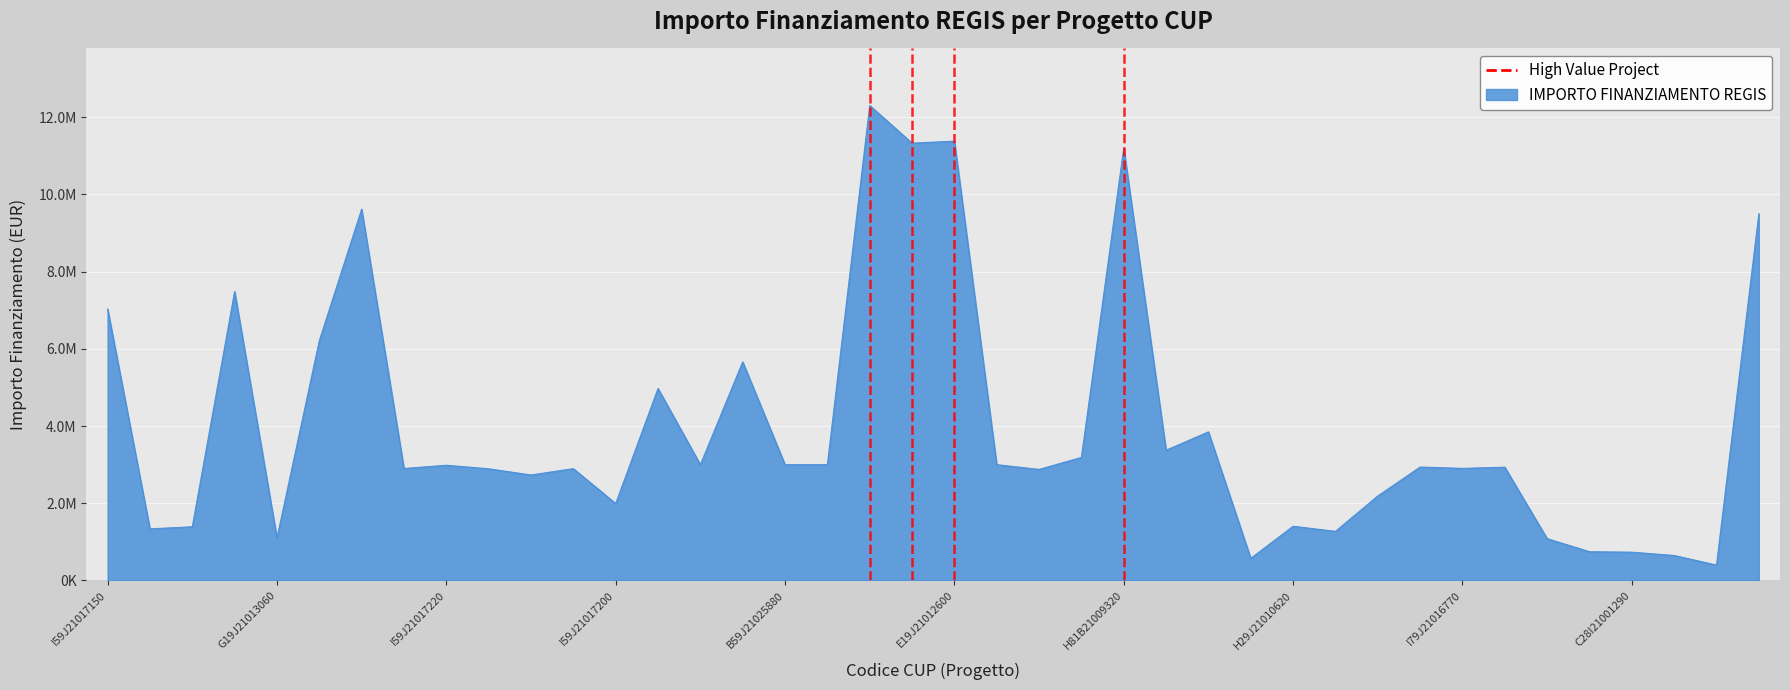

Does the chart display data point markers on the line(s)?

No